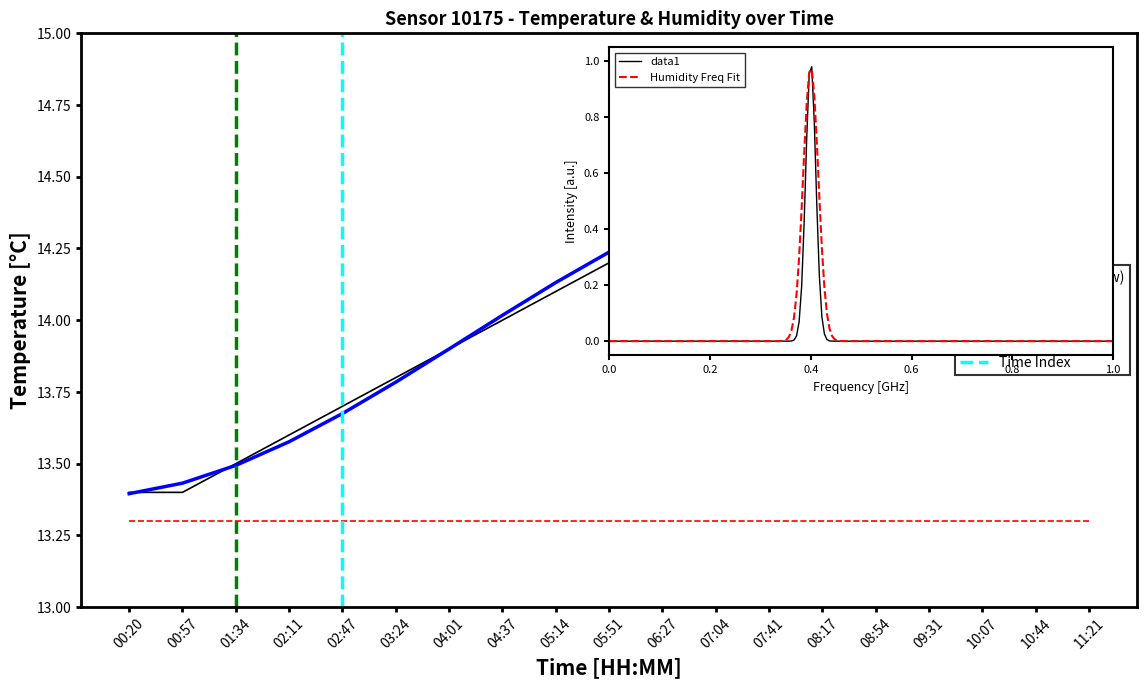

Rank the categories by value from highest to lowest.

08:17, 07:41, 08:54, 07:04, 09:31, 06:27, 10:07, 05:51, 10:44, 05:14, 11:21, 04:37, 04:01, 03:24, 02:47, 02:11, 01:34, 00:20, 00:57